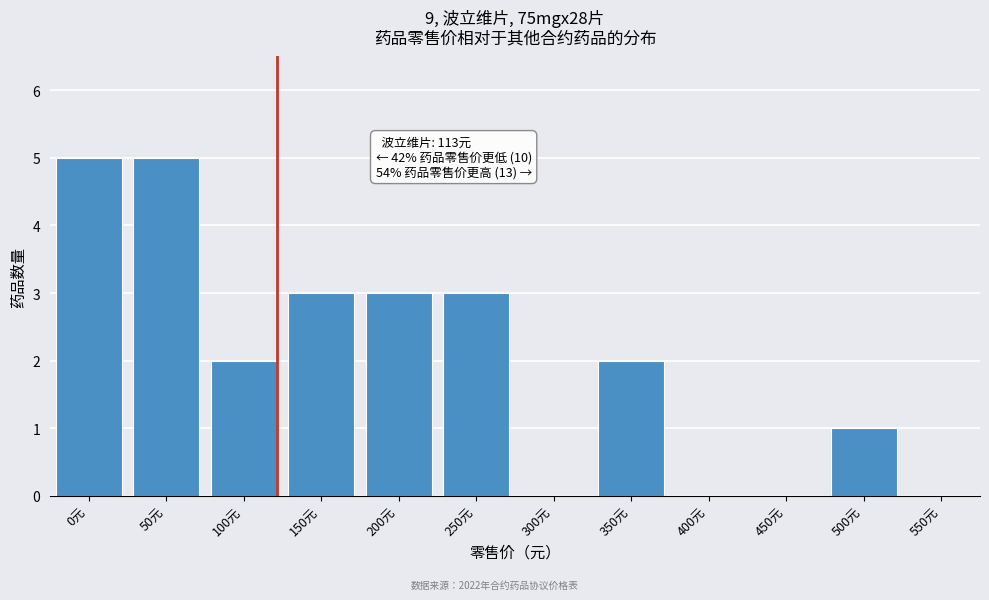

Reading left to right, list all the values displayed in this chart.

0元=5	50元=5	100元=2	150元=3	200元=3	250元=3	300元=0	350元=2	400元=0	450元=0	500元=1	550元=0